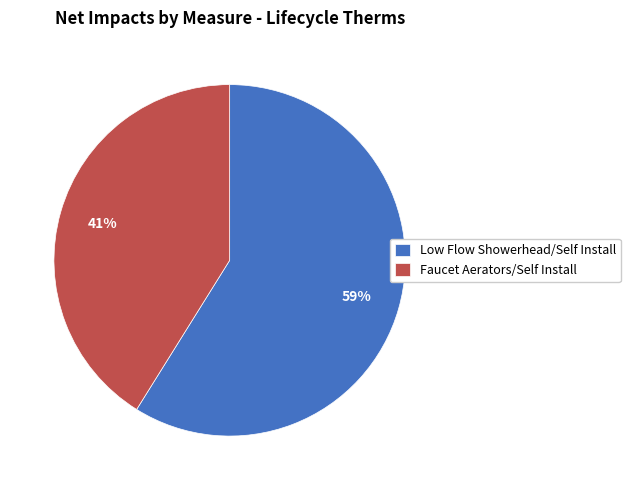

How many slices are in this pie chart?

2